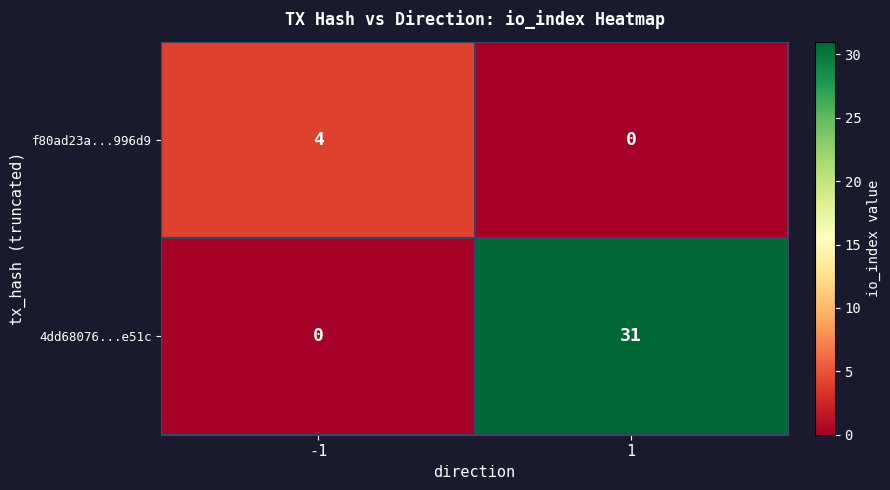

How many distinct data groups are displayed?

2